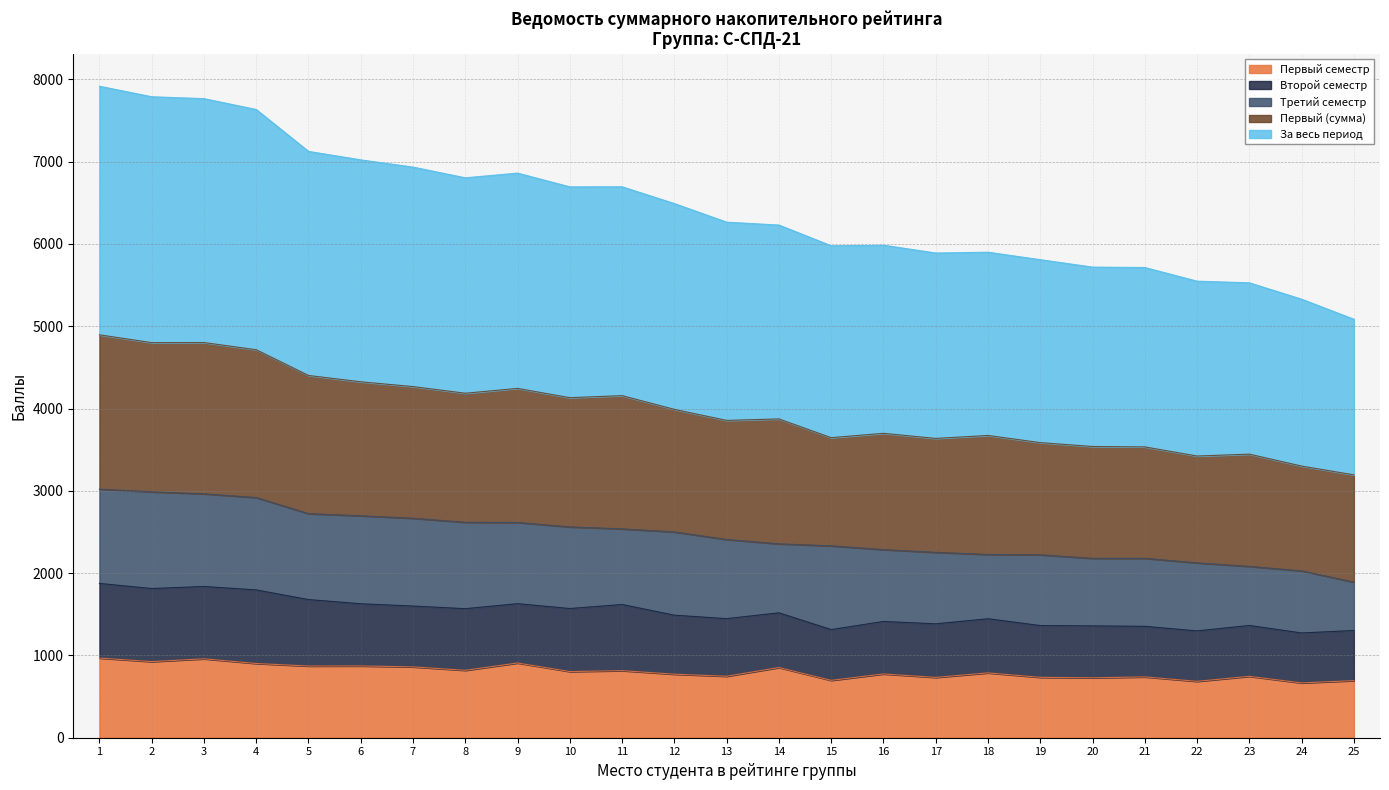

At which label is За весь период closest to 2456?

12